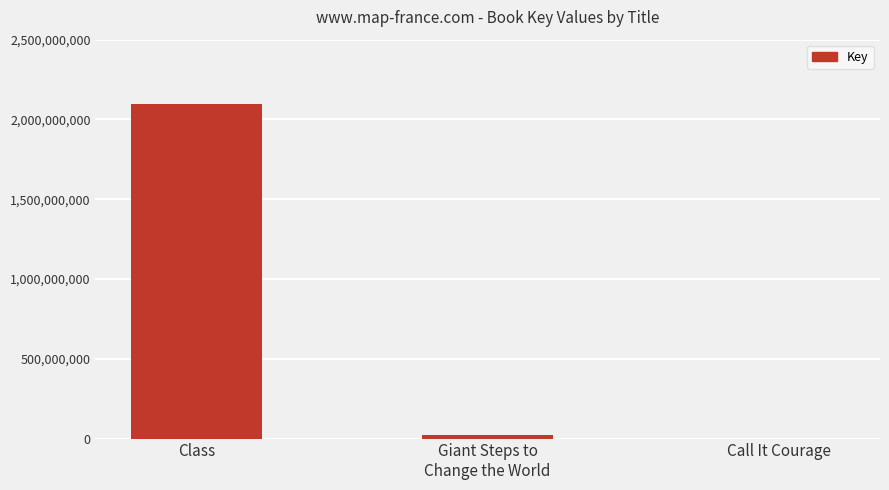

How many series are shown in this chart?

1